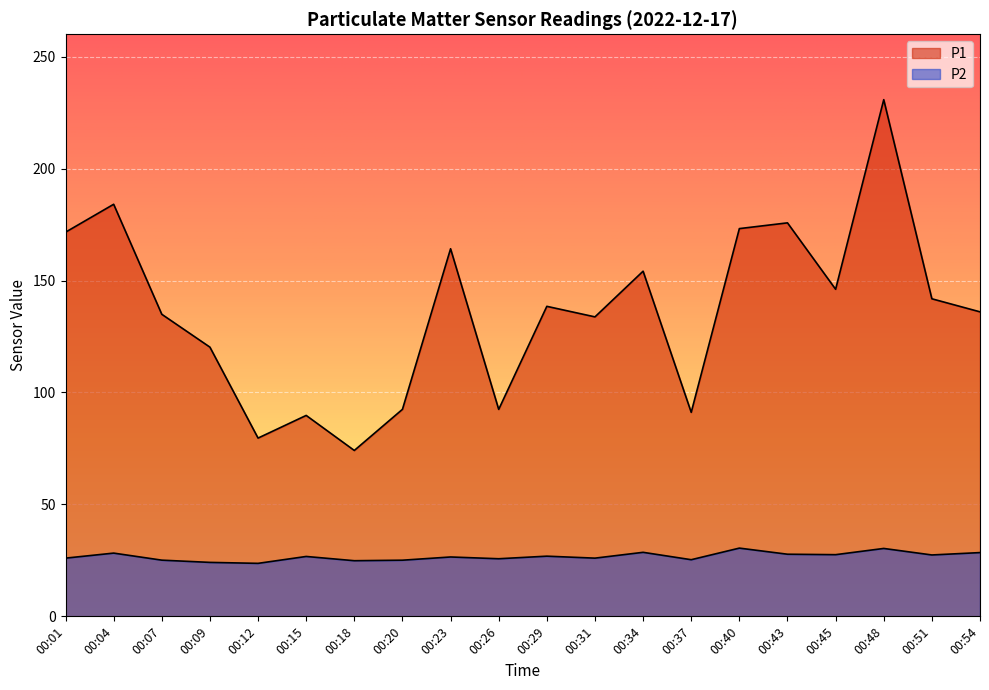

At which category does the chart reach its minimum across all series?

00:12